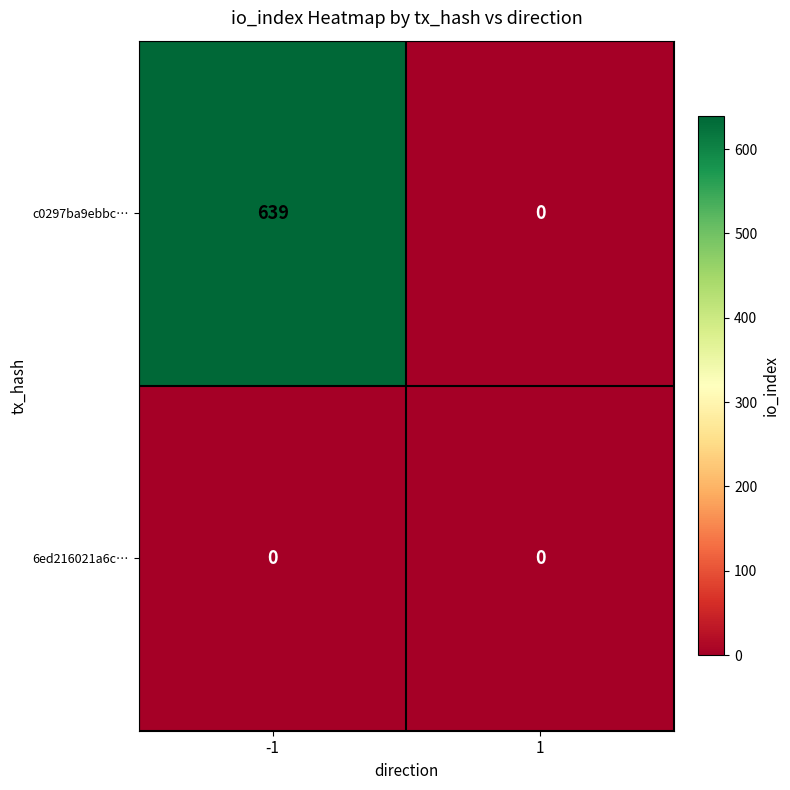

List the series in order of their overall mean, lowest first.

6ed216021a6c…, c0297ba9ebbc…